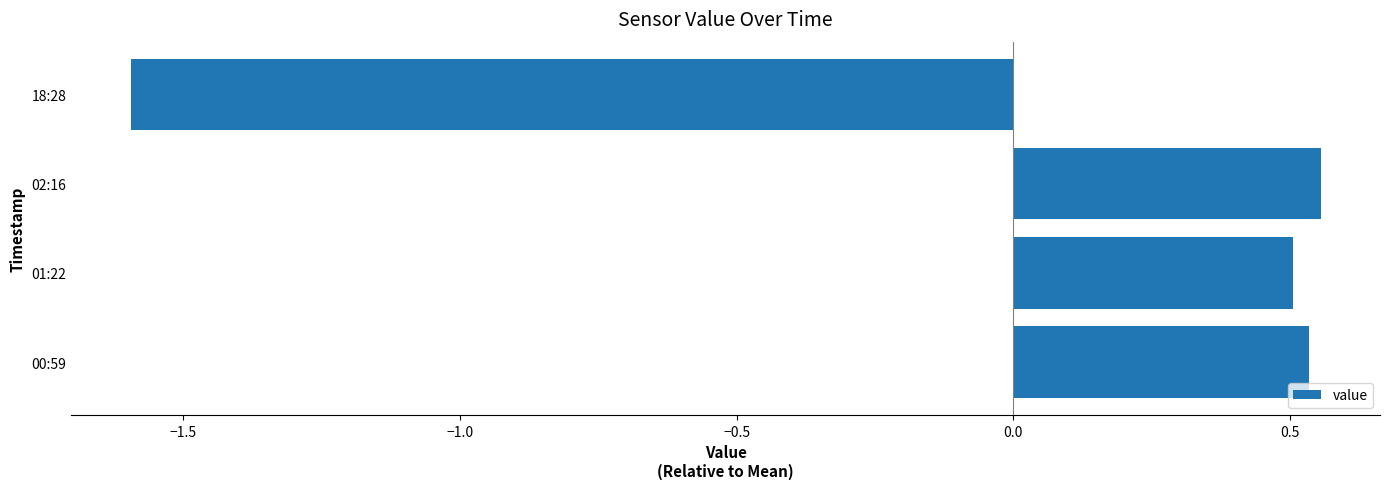

List the labels in order of value, largest first.

02:16, 00:59, 01:22, 18:28